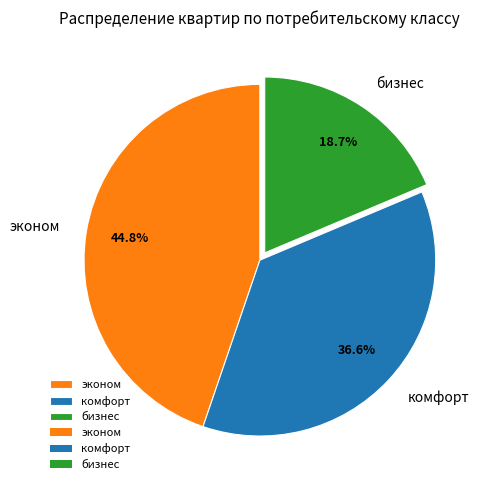

Is the sum of комфорт and бизнес greater than half?

Yes